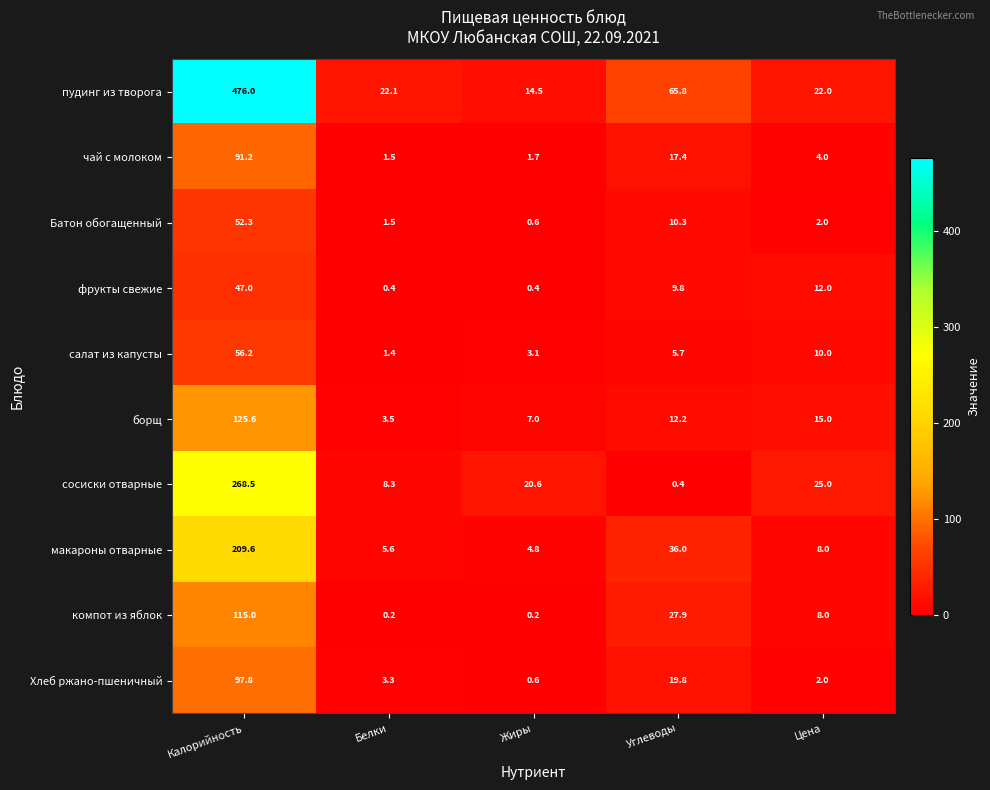

Rank the series at Калорийность from lowest to highest value.

фрукты свежие, Батон обогащенный, салат из капусты, чай с молоком, Хлеб ржано-пшеничный, компот из яблок, борщ, макароны отварные, сосиски отварные, пудинг из творога